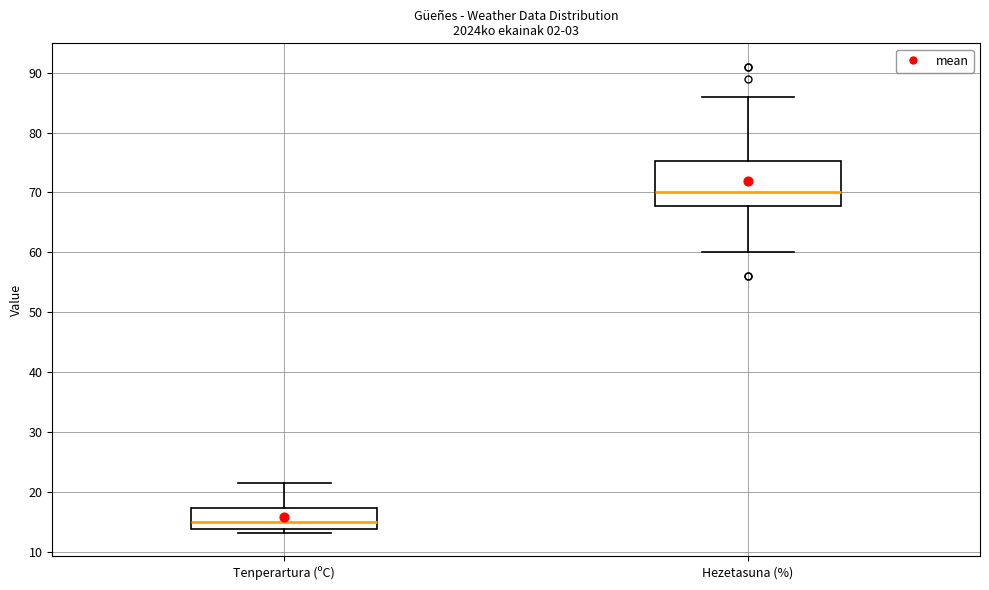

Reading left to right, transcribe this box plot: for each box, give where its median line is, the range the box spans, and where its two whiskers end, as read against the y-axis. The values are not printed on the chart, so give them approximately, as read against the axis.

Tenperartura (ºC): median 15, box 14 to 17, whiskers 13 to 21
Hezetasuna (%): median 70, box 68 to 75, whiskers 60 to 86